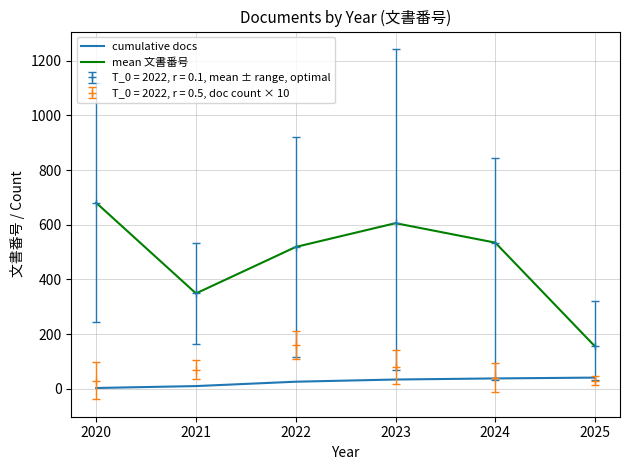

What is the lowest value of the cumulative docs series?

3.0